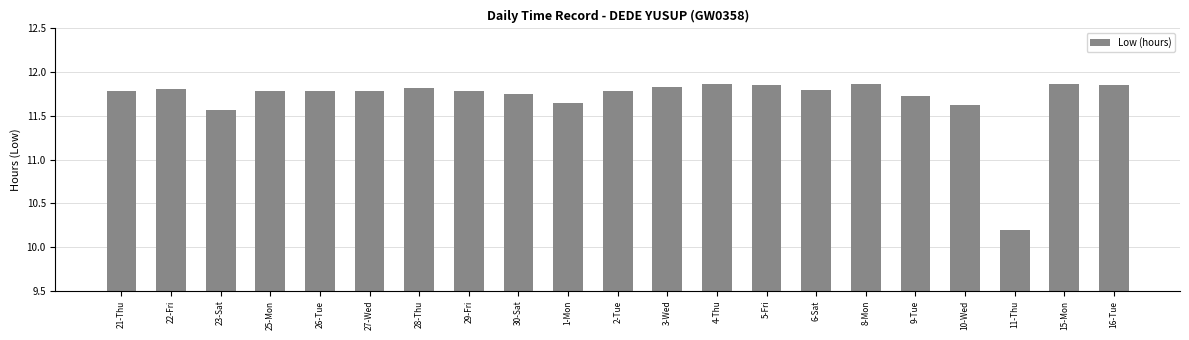

What is the difference between the maximum and minimum values?

1.7